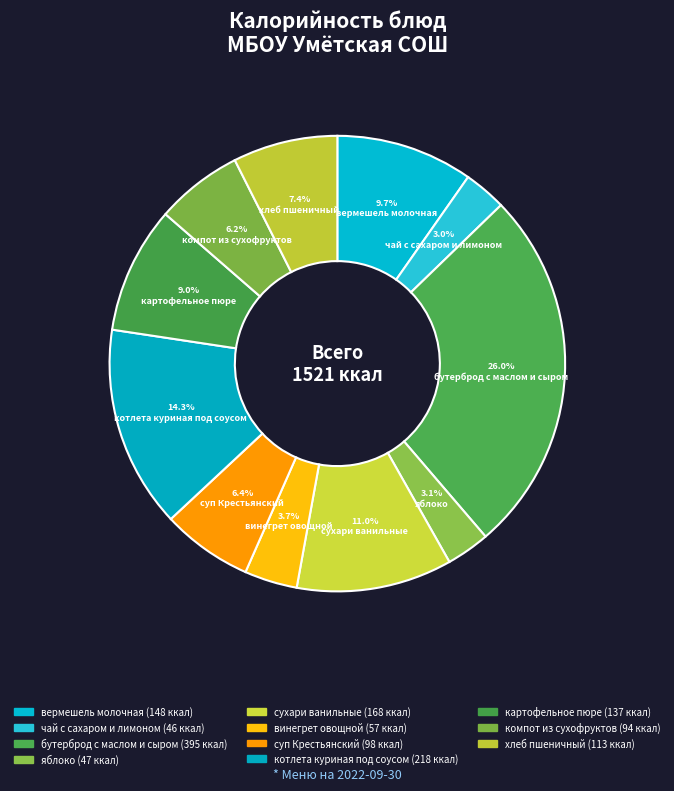

To the nearest percent, what is the difference between the largest and smallest slice percentages?

23%